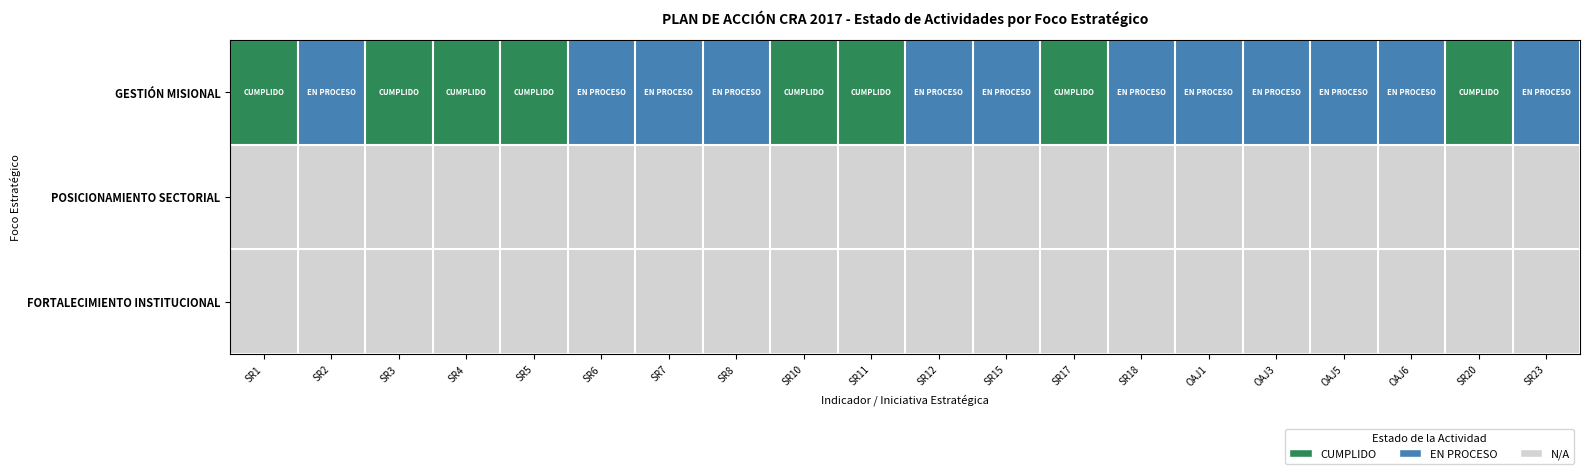

Rank the series by their maximum value, from highest to lowest.

GESTIÓN MISIONAL, POSICIONAMIENTO SECTORIAL, FORTALECIMIENTO INSTITUCIONAL